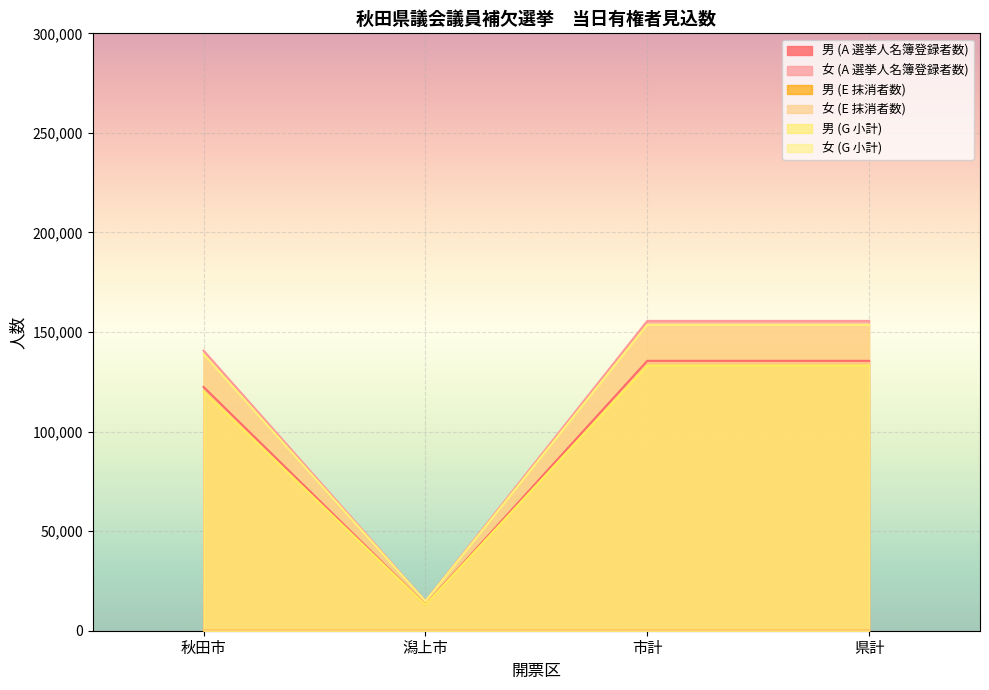

List the series in order of their peak value, highest first.

女 (A 選挙人名簿登録者数), 女 (G 小計), 男 (A 選挙人名簿登録者数), 男 (G 小計), 女 (E 抹消者数), 男 (E 抹消者数)